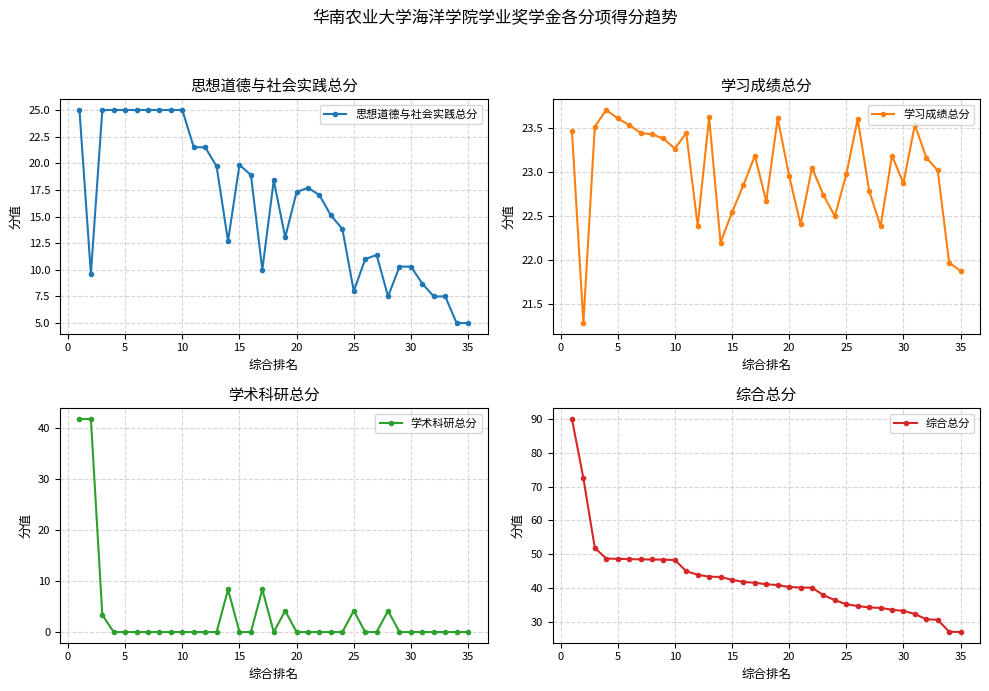

What is the sum of the 思想道德与社会实践总分 values at 30 and 20?

27.6